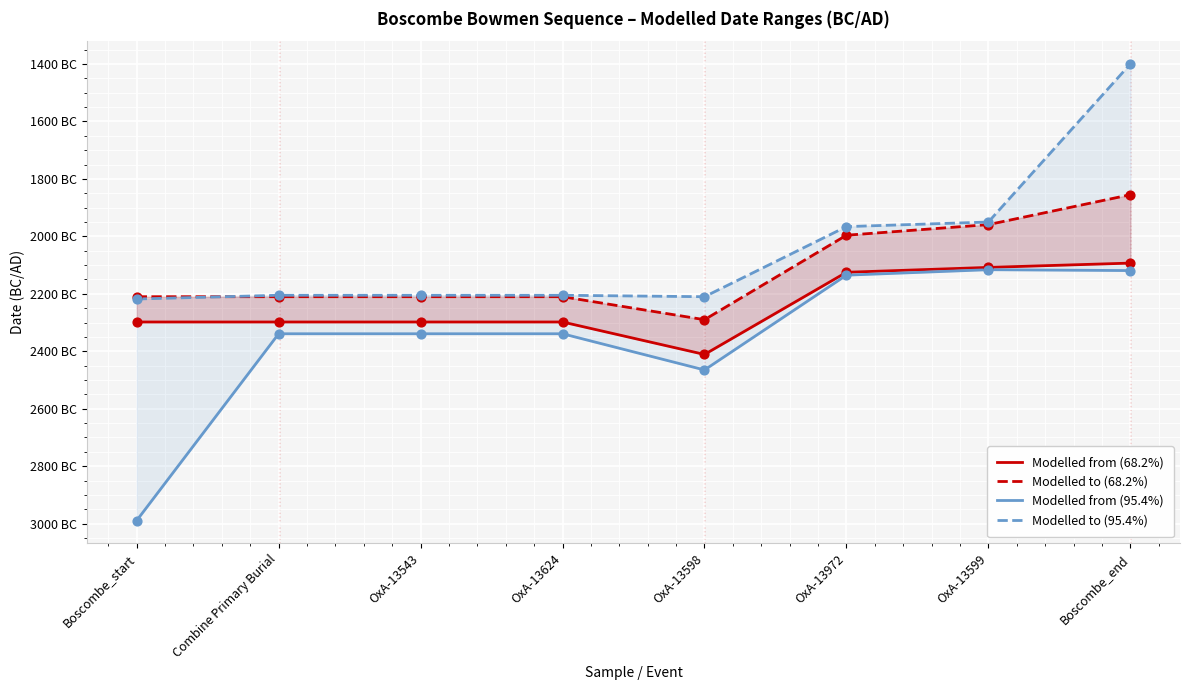

Which series contains the lowest Y value?

Modelled from (95.4%)